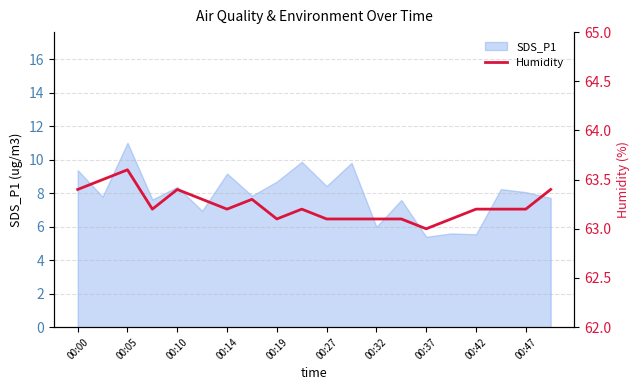

What is the smallest value displayed?

63.0